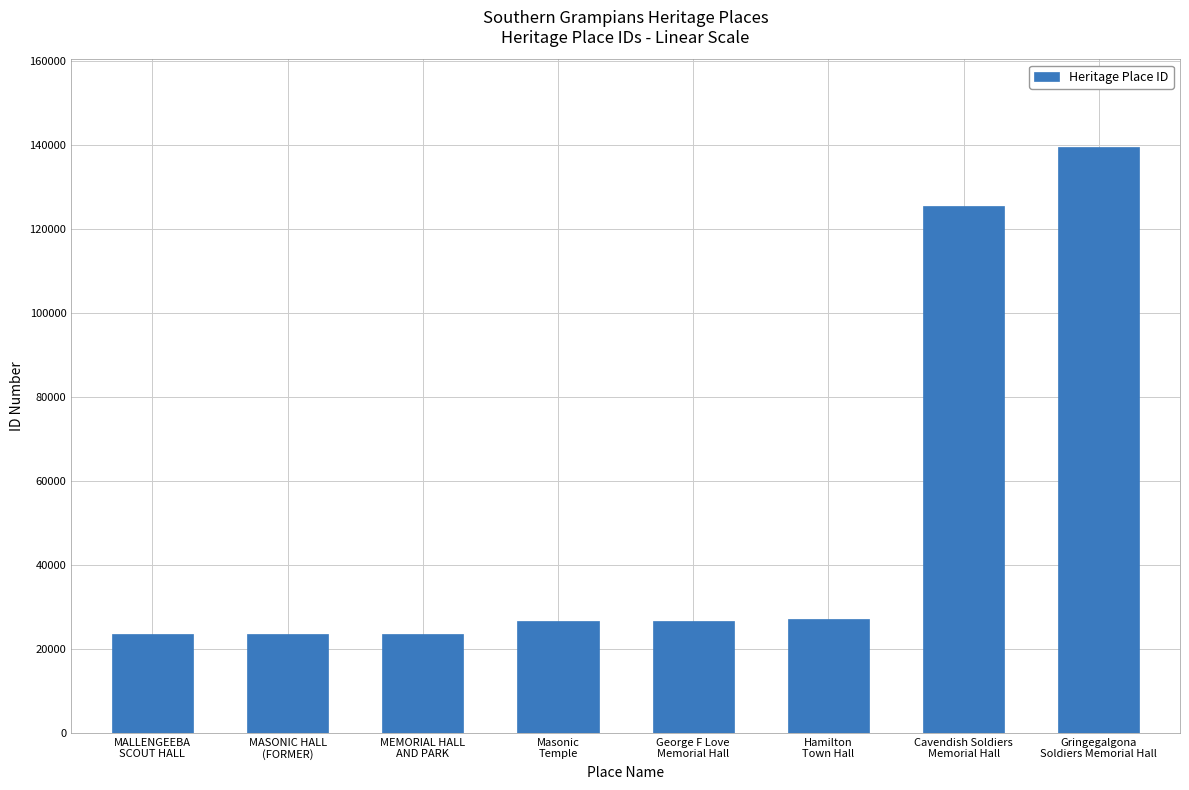

What is the difference between the values at MALLENGEEBA
SCOUT HALL and Cavendish Soldiers
Memorial Hall?

102134